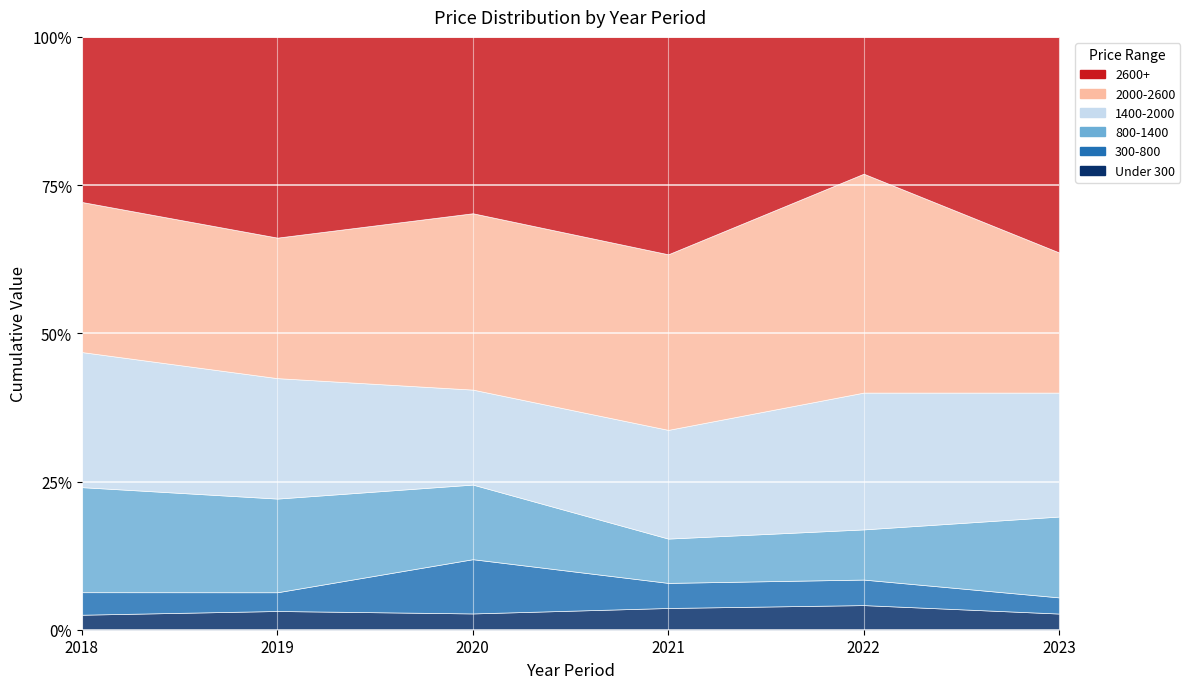

True or false: 1400-2000 and Under 300 cross at least once.

False